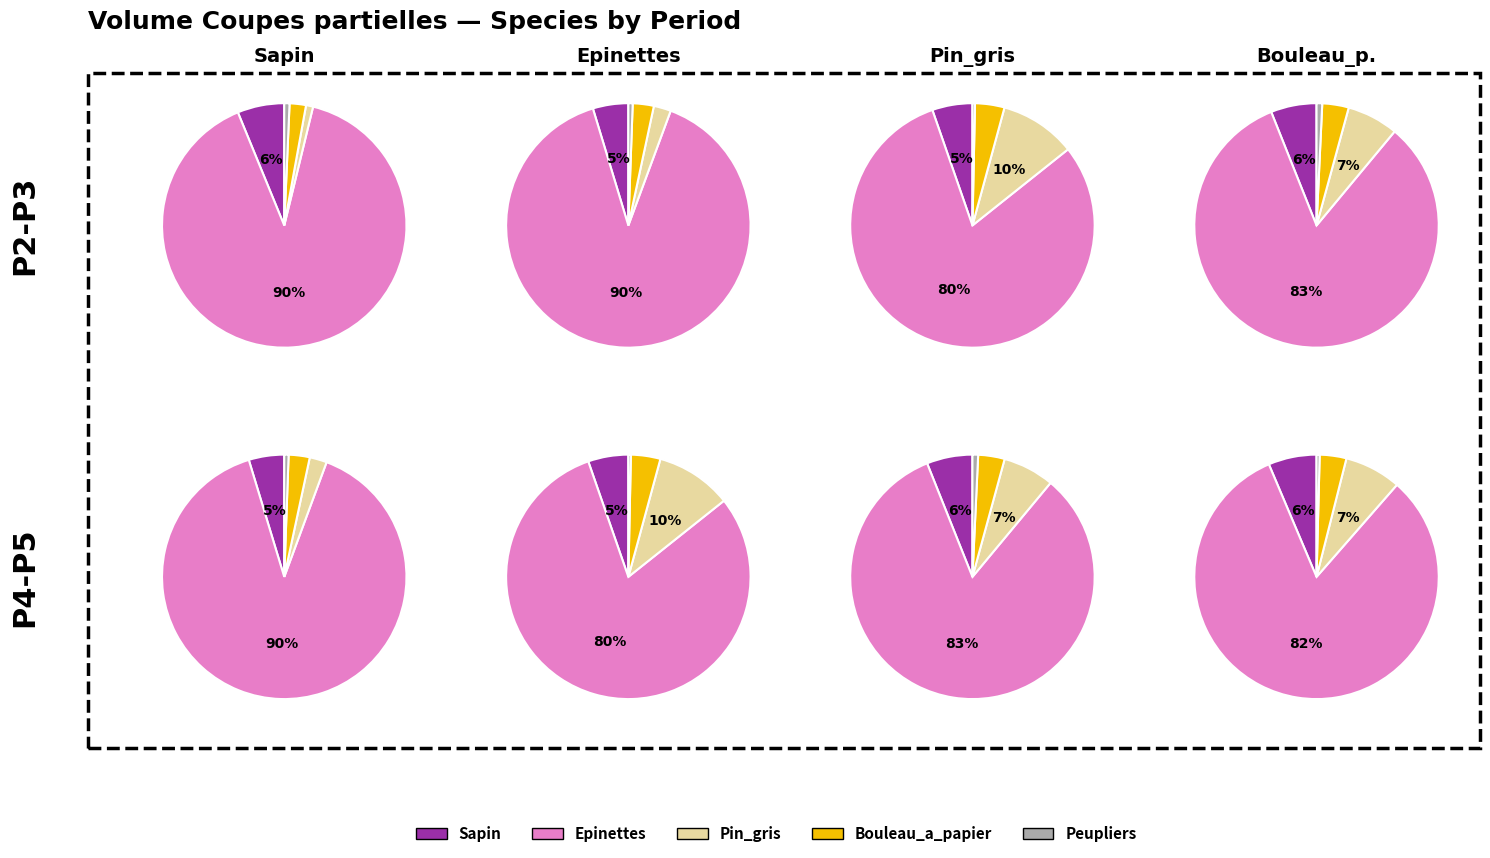

To the nearest percent, what is the average slice percentage?

20%